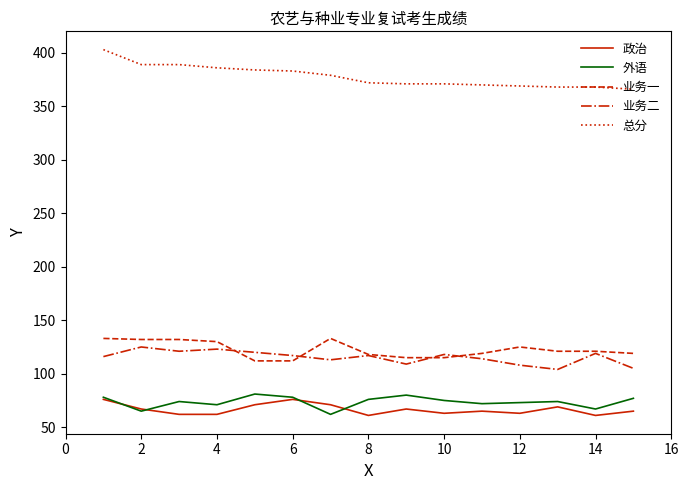

What is the smallest value displayed?

61